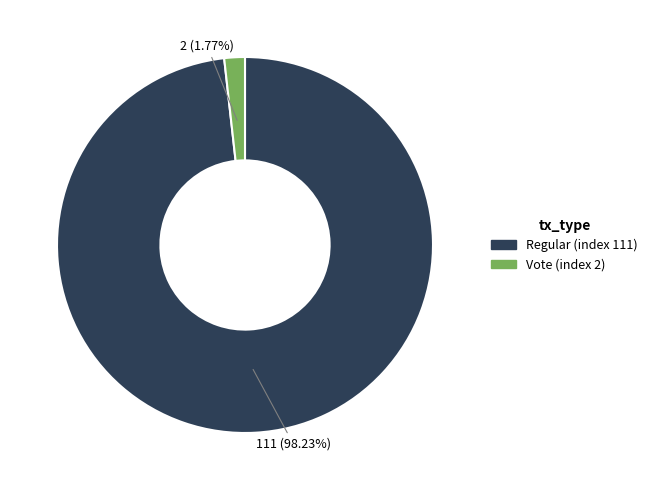

Rank the categories by value from lowest to highest.

Vote (index 2), Regular (index 111)